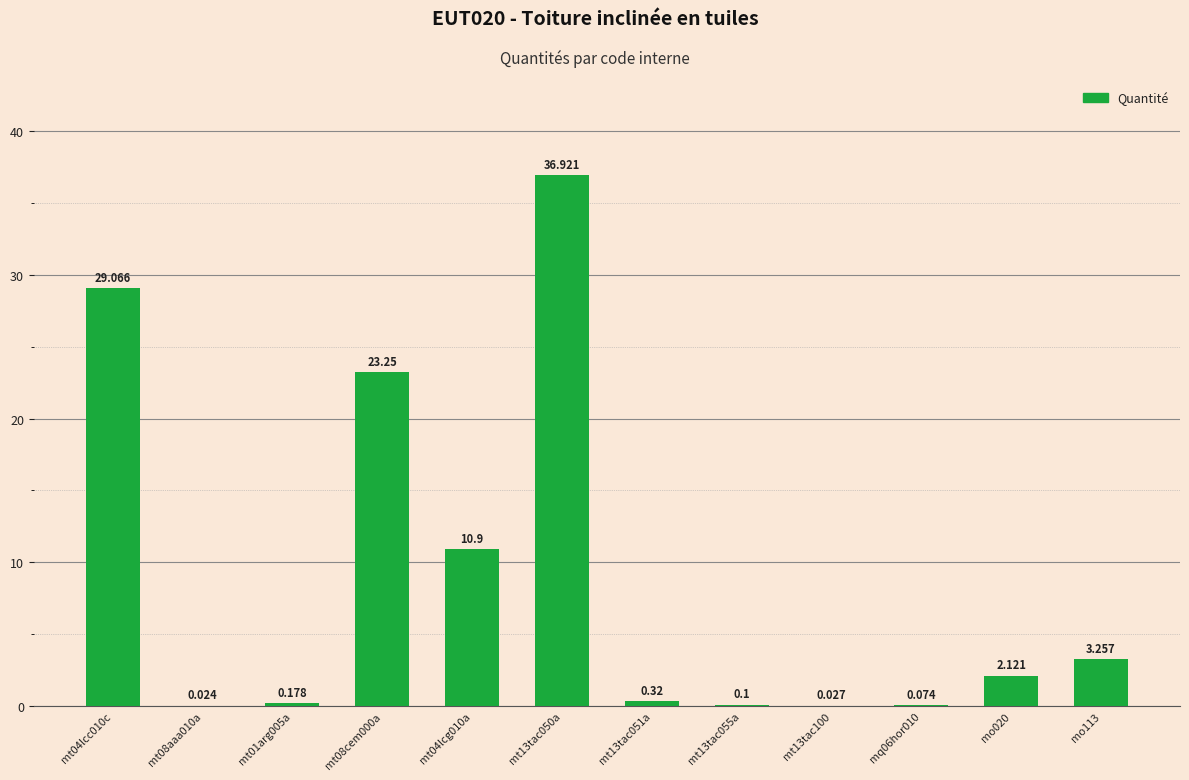

List the labels in order of value, largest first.

mt13tac050a, mt04lcc010c, mt08cem000a, mt04lcg010a, mo113, mo020, mt13tac051a, mt01arg005a, mt13tac055a, mq06hor010, mt13tac100, mt08aaa010a